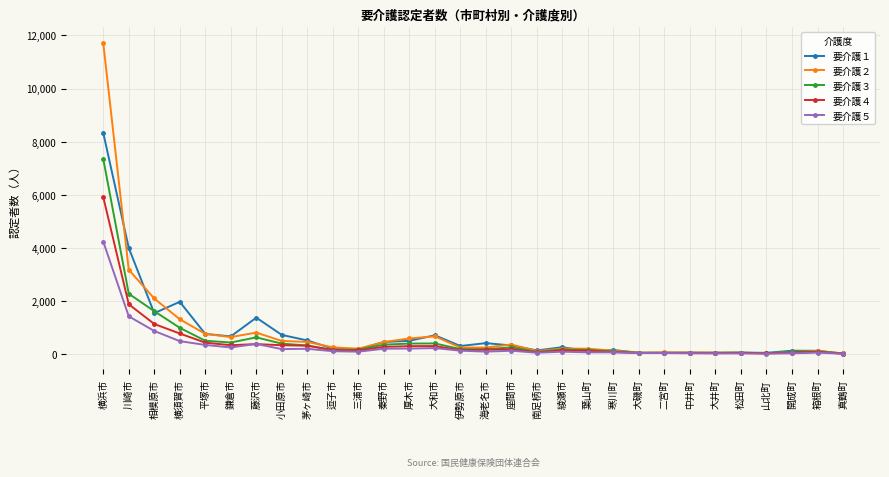

Which series changed the most between 藤沢市 and 座間市?

要介護１